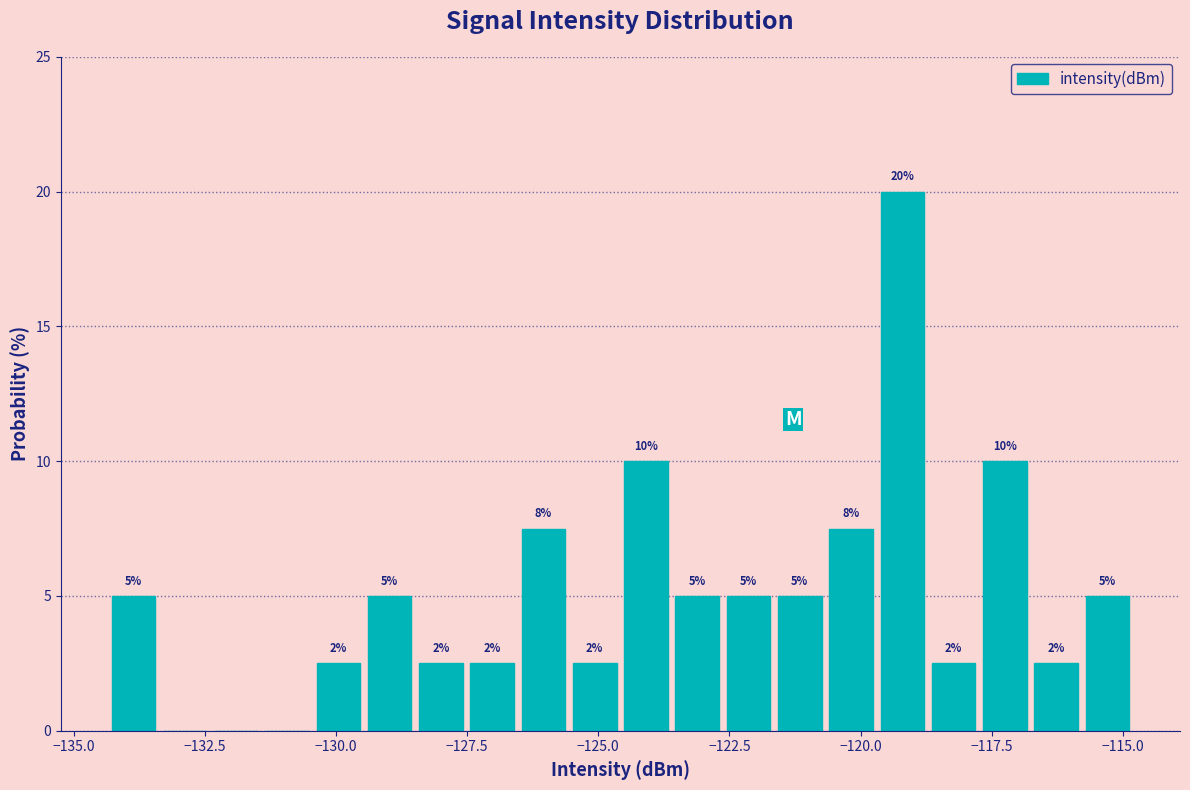

Around what value on the x-axis is the tallest bar? Give the approximate position of its centre, as read against the axis.

-119.0